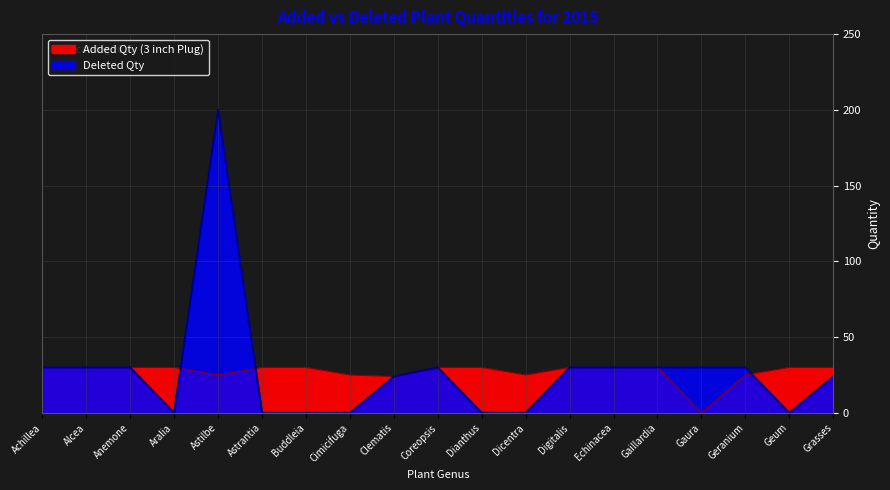

After their last crossing, which series has the higher values: Deleted Qty or Added Qty (3 inch Plug)?

Added Qty (3 inch Plug)